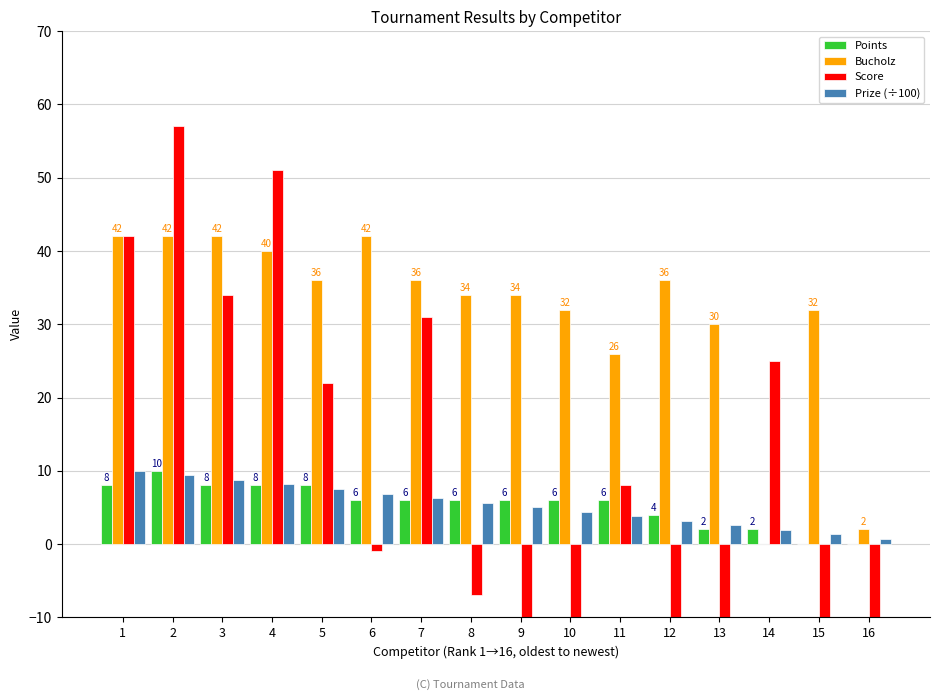

What are all the series names shown in the legend?

Points, Bucholz, Score, Prize (÷100)